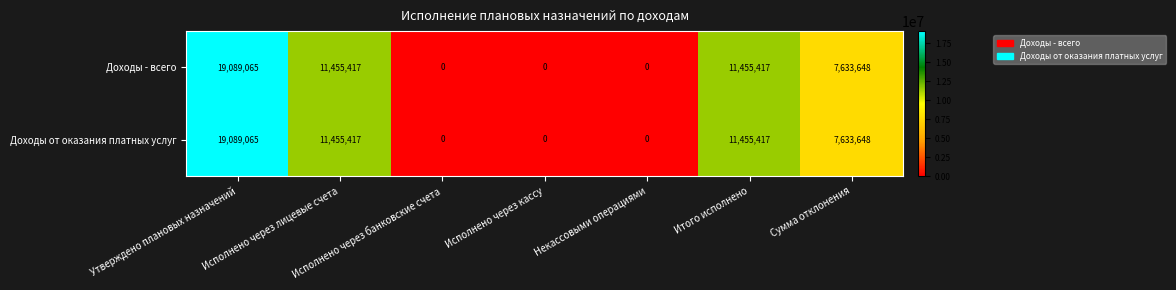

What is the average value of the Доходы - всего series?

7090507